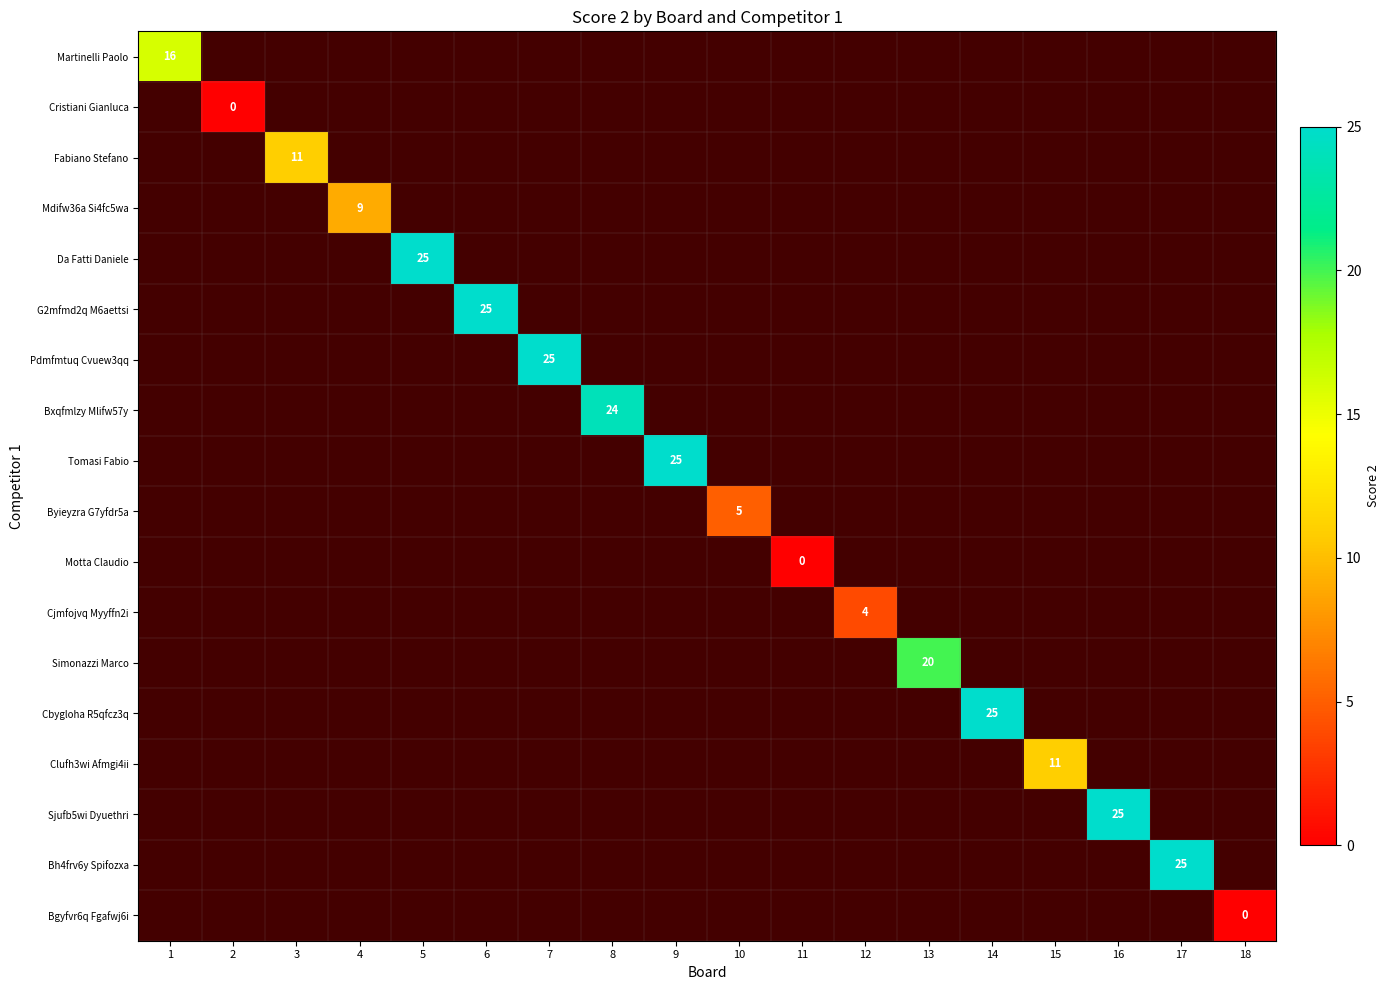

At how many categories does at least one series exceed 20?

8